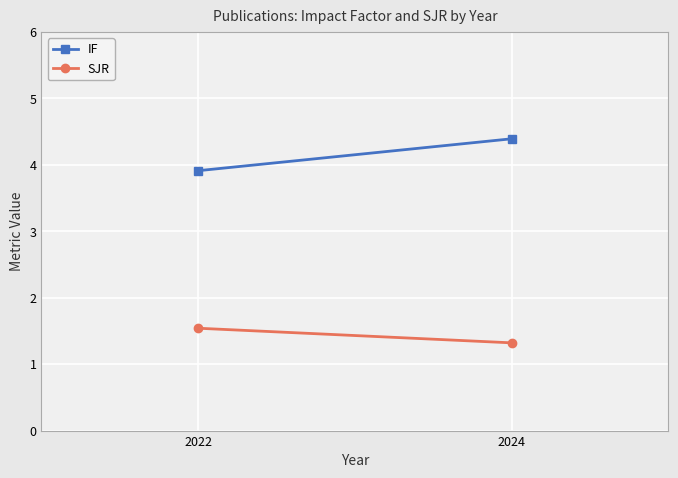

How many lines are shown in the chart?

2